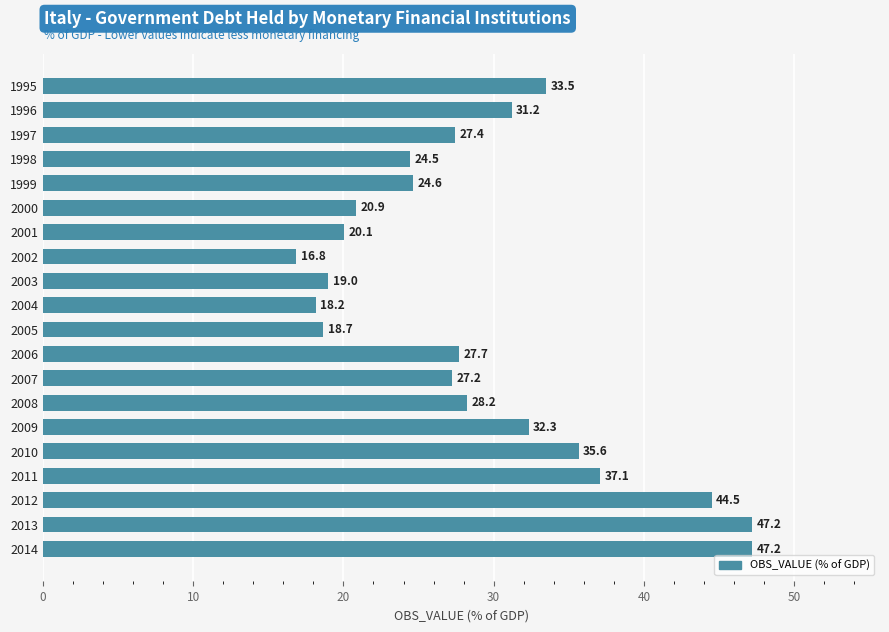

Approximately how many times larger is the value at 2001 compared to 2005?

1.1